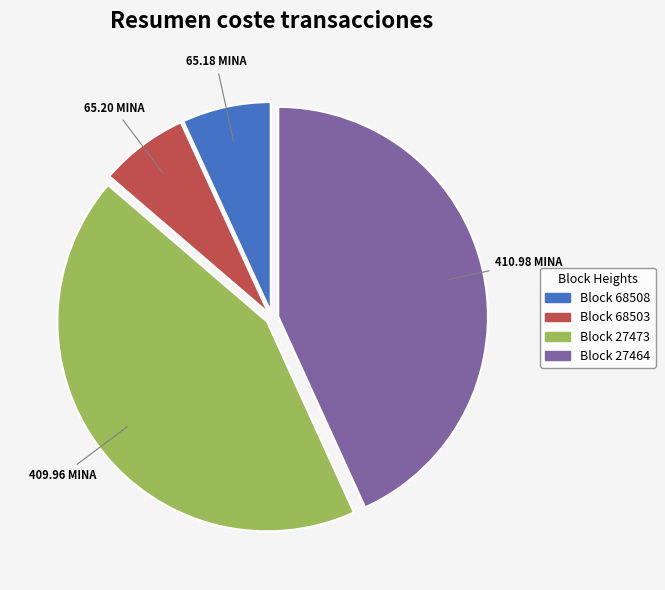

Does any single category account for the majority?

No